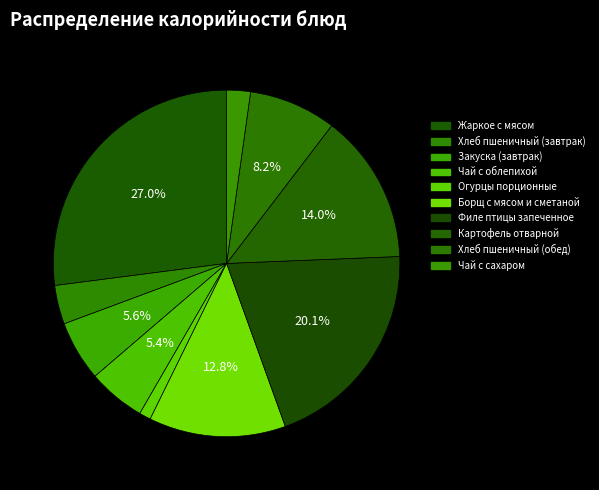

How many slices are in this pie chart?

10